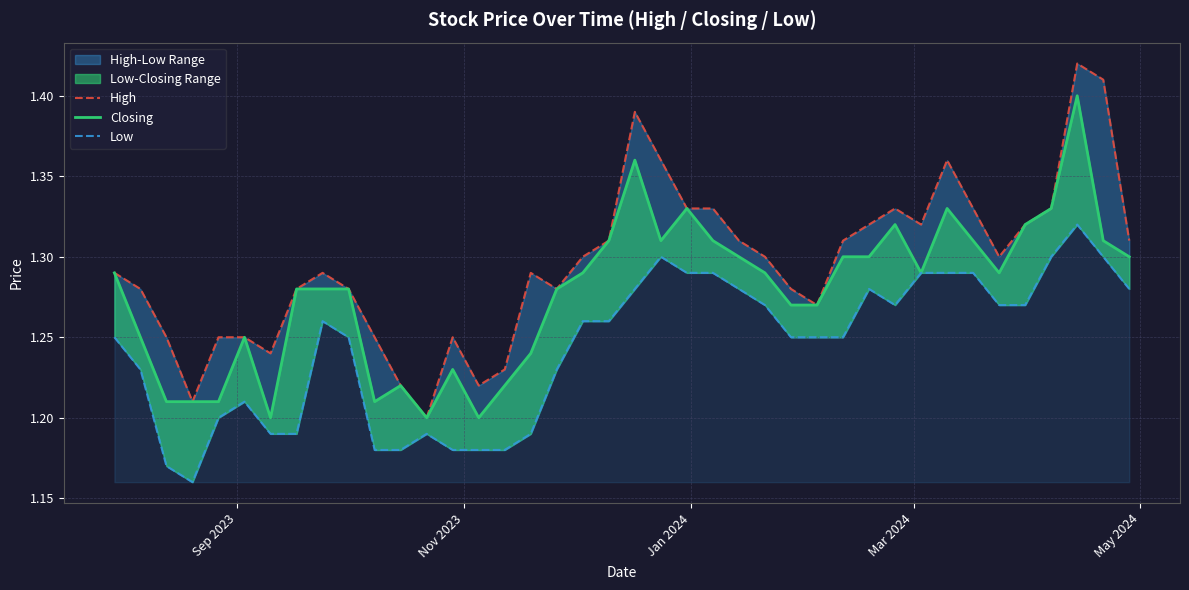

What is the average value of the Low series?

1.2